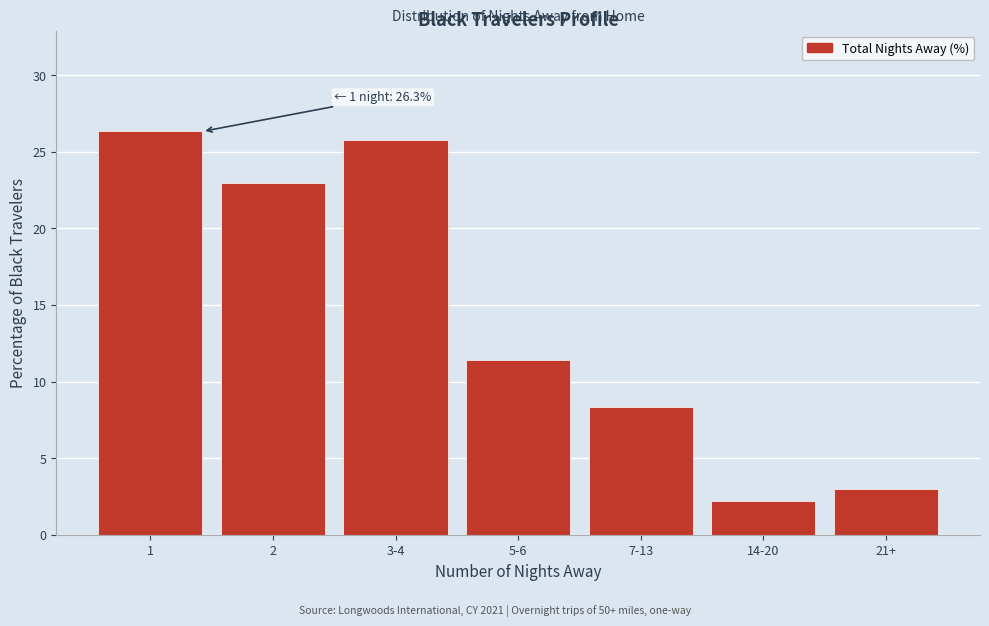

Reading left to right, list all the values displayed in this chart.

26.3	23.0	25.7	11.4	8.3	2.2	3.0